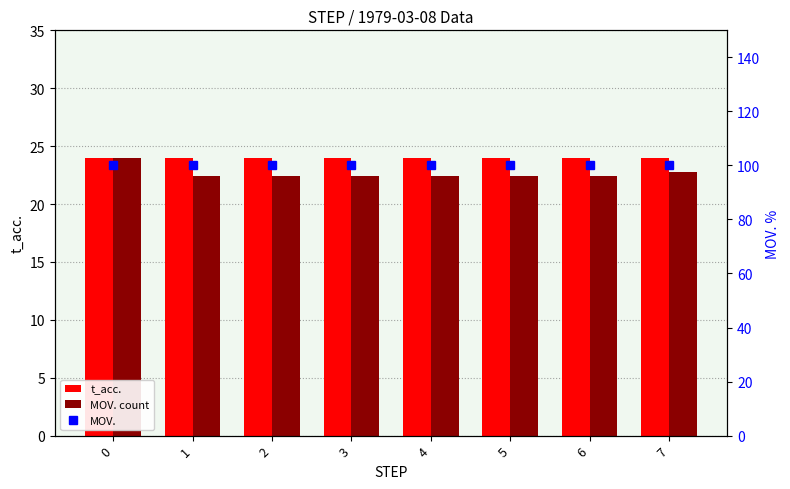

Is the value of MOV. count at 2 greater than the value of MOV. at 5?

No